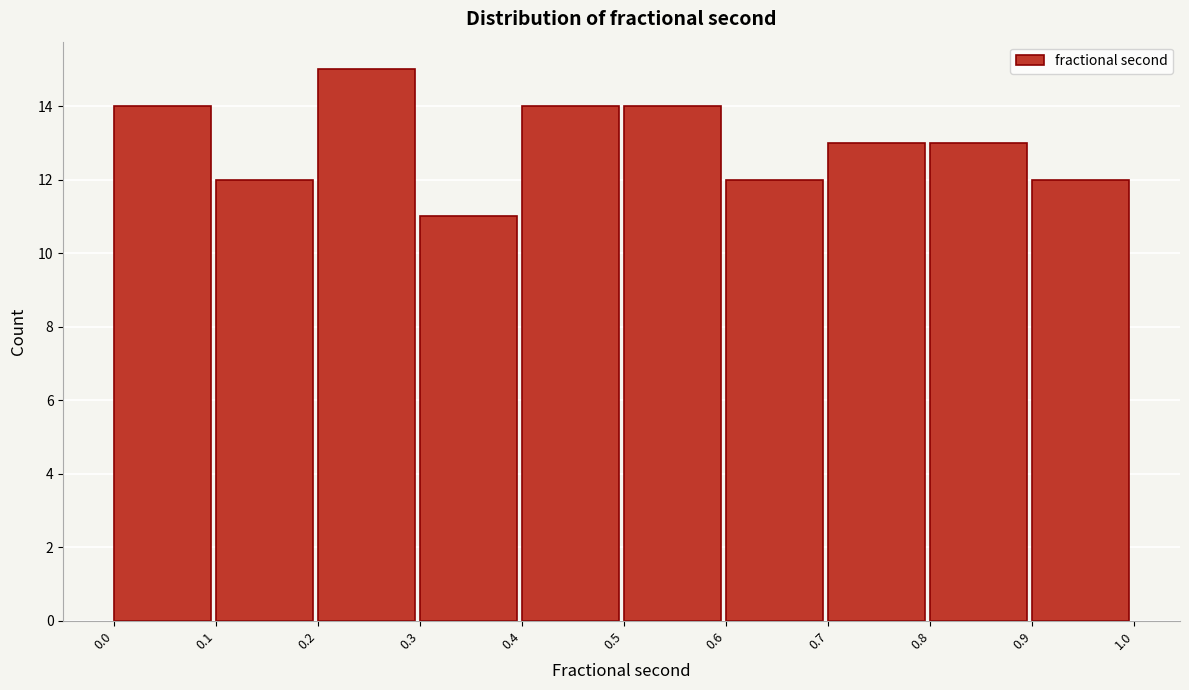

How tall is the bar that spans 0.3 to 0.4 on the x-axis? The values are not printed on the chart, so give them approximately, as read against the axis.

11